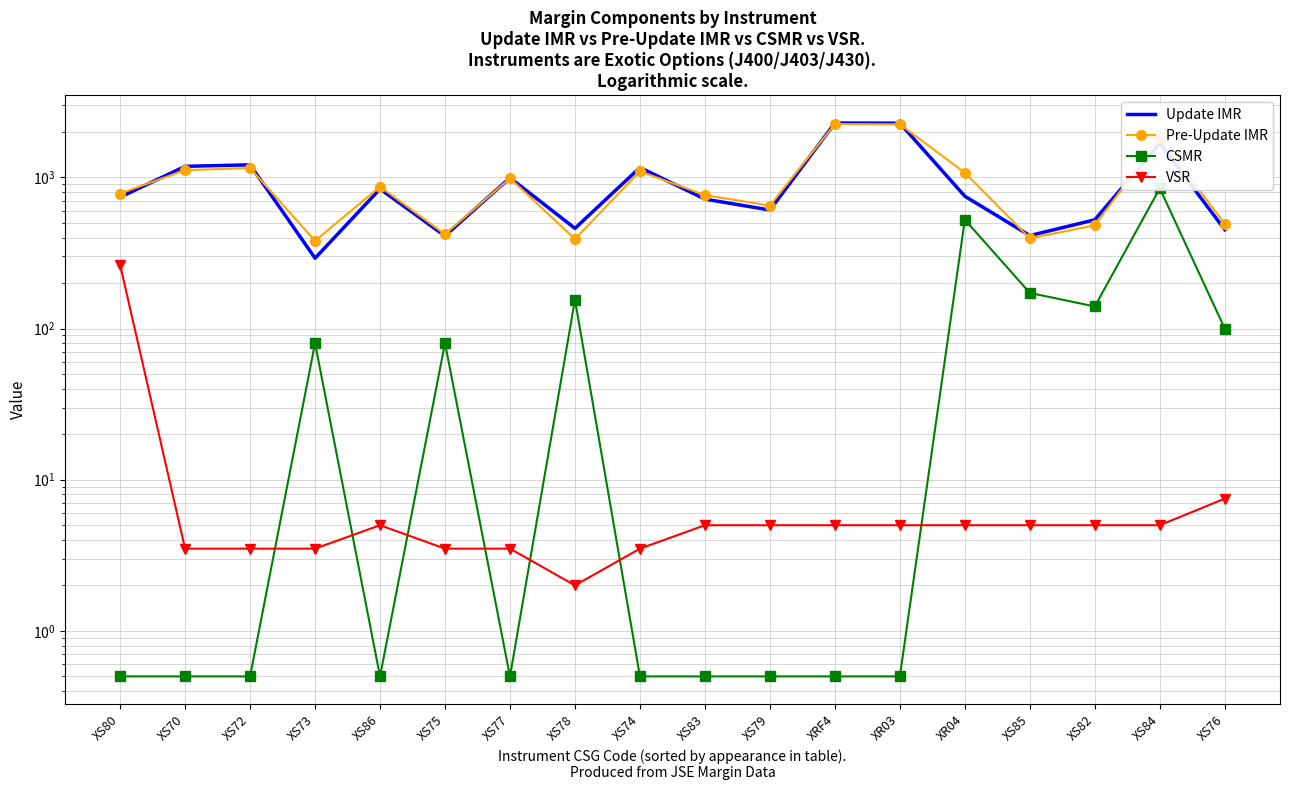

At which category does the chart reach its minimum across all series?

XS80